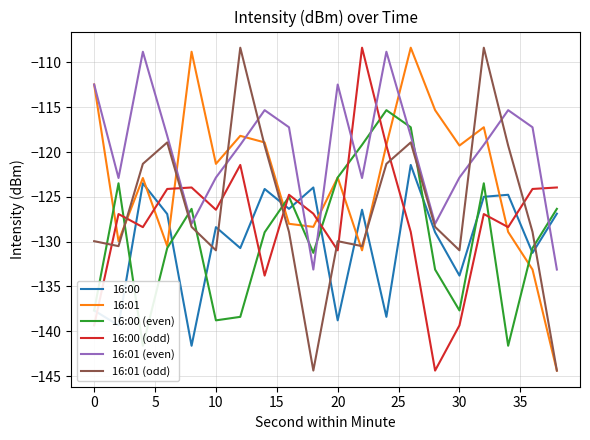

True or false: 16:01 (even) and 16:00 intersect in this chart.

True